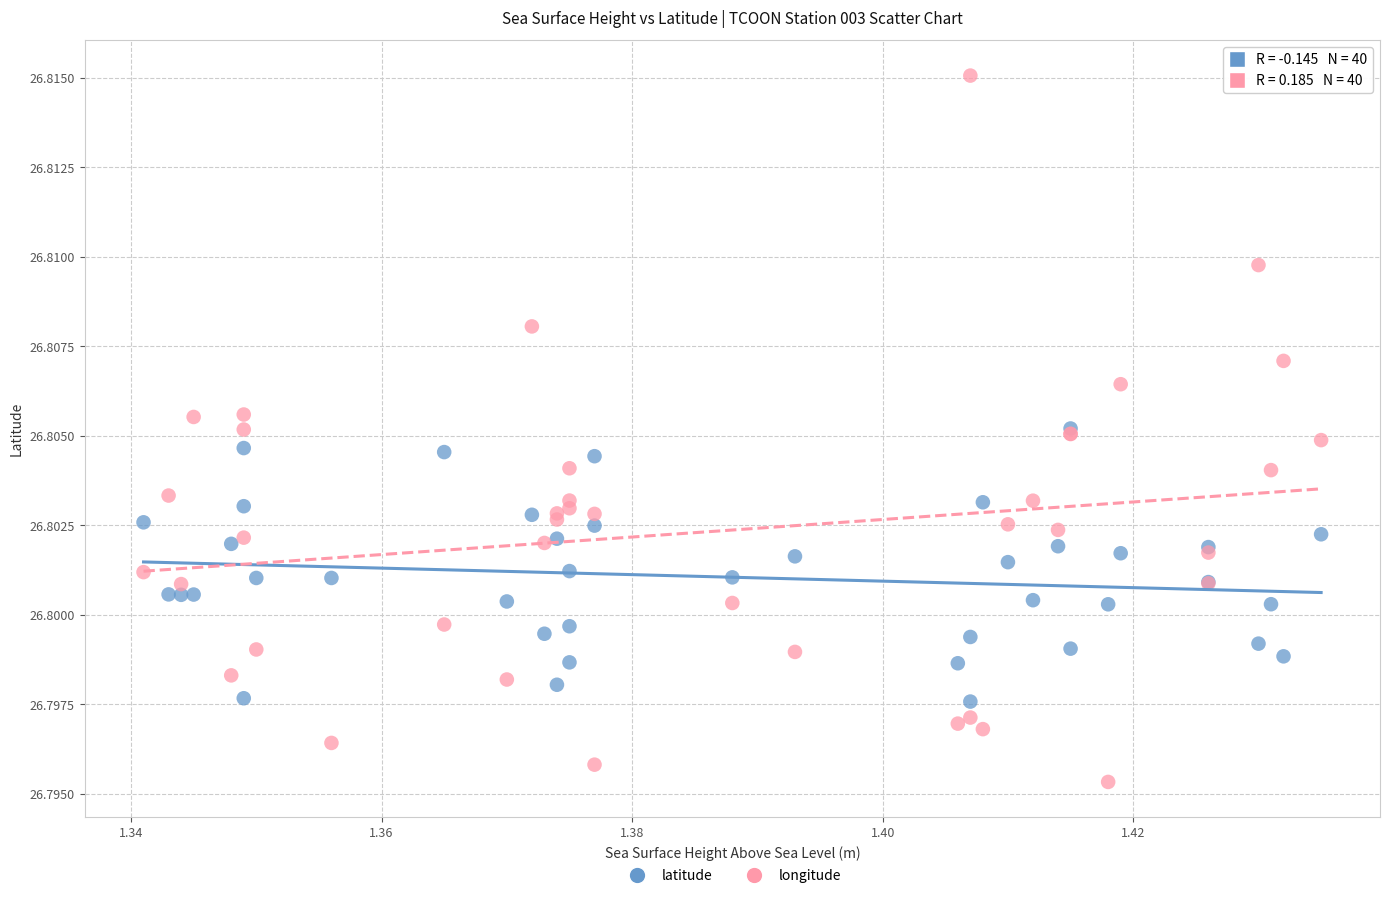

What are all the series names shown in the legend?

latitude, longitude